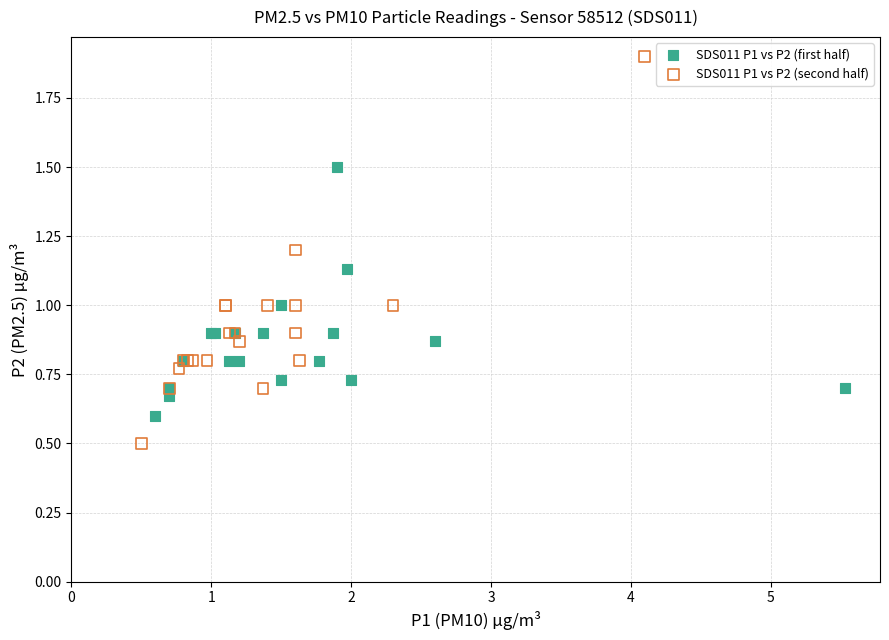

Which series contains the lowest Y value?

SDS011 P1 vs P2 (second half)